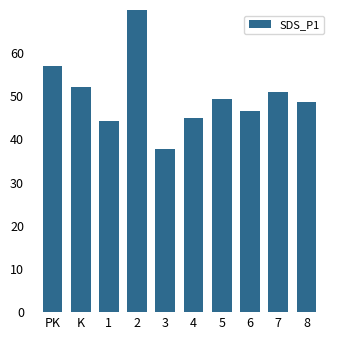

What is the sum of the values at 1 and PK?

101.3